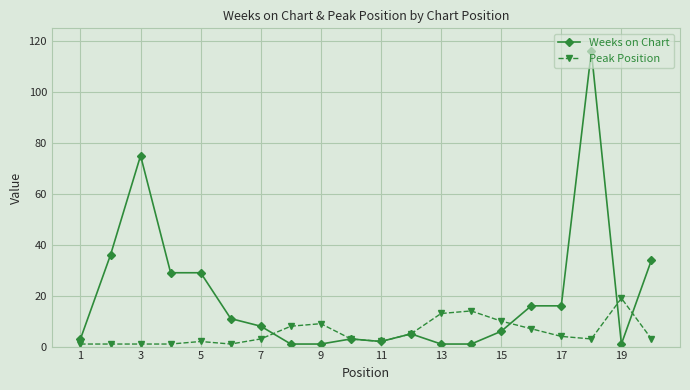

Which series has the widest spread of values?

Weeks on Chart